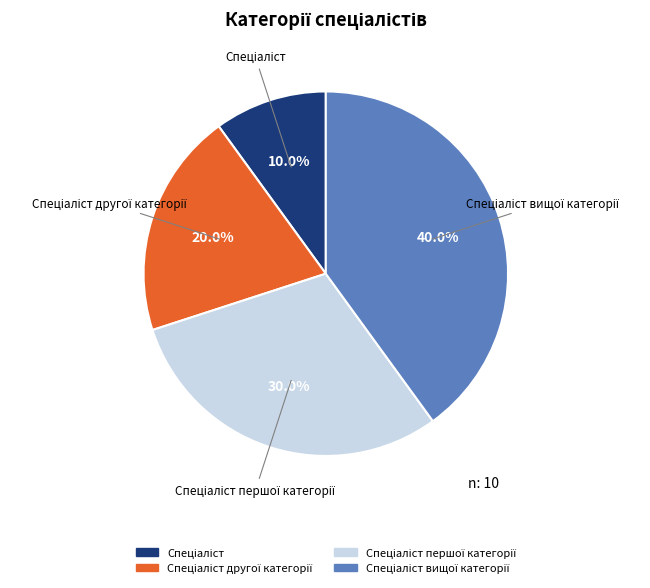

How many slices are in this pie chart?

4